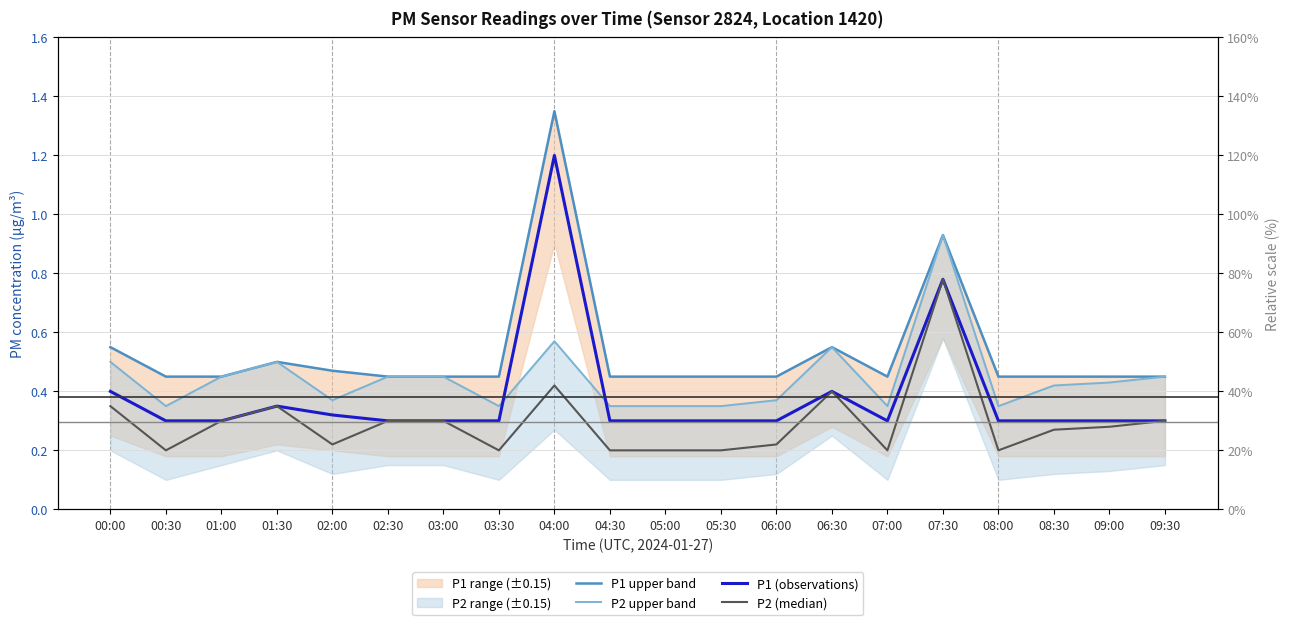

What is the label of the 4th point from the left?

01:30